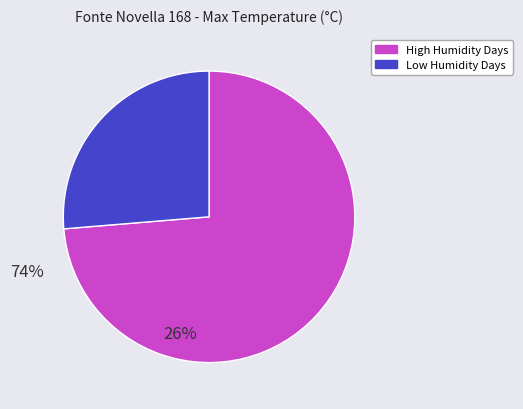

Is there any slice that represents more than half of the pie?

Yes